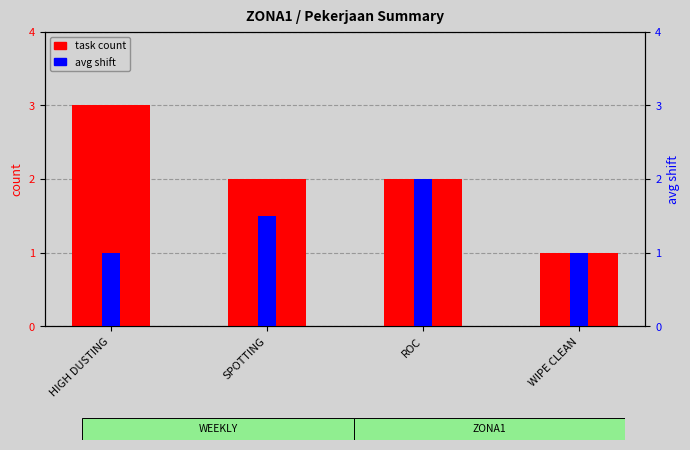

What is the average value of the task count series?

2.0